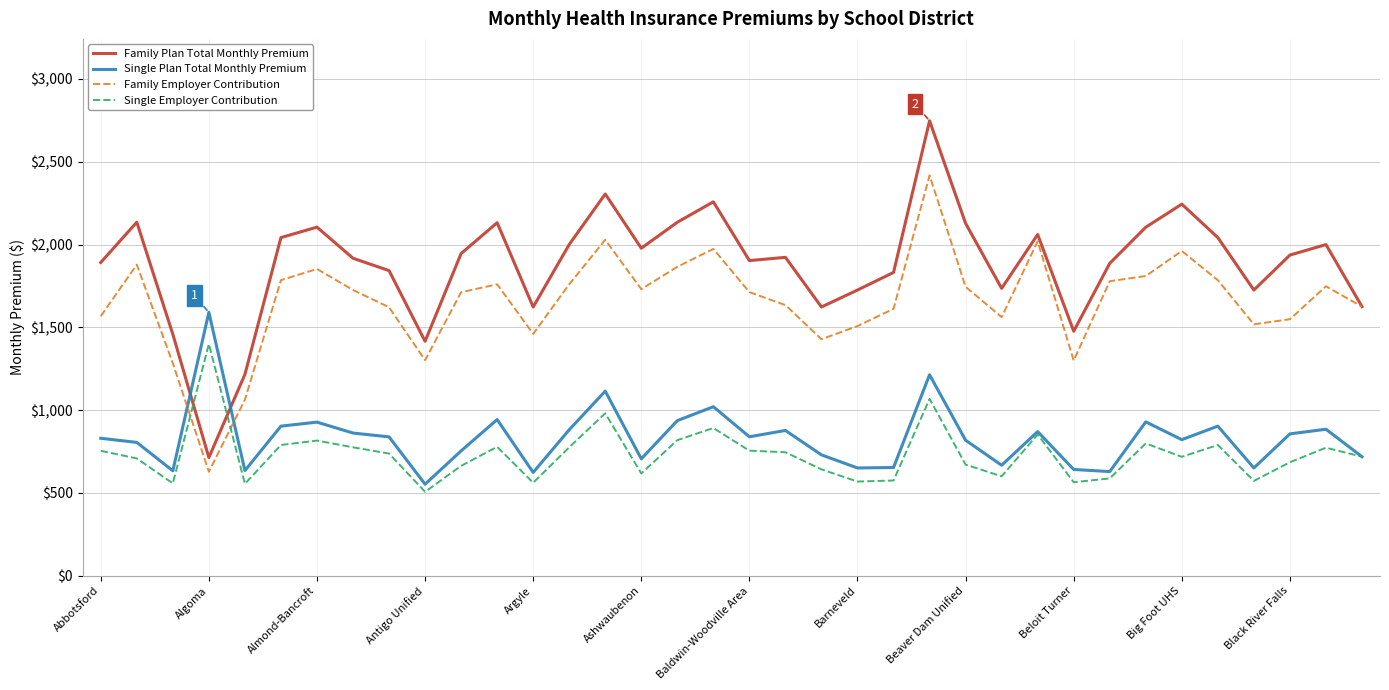

Which series has the largest range (max minus min)?

Family Plan Total Monthly Premium